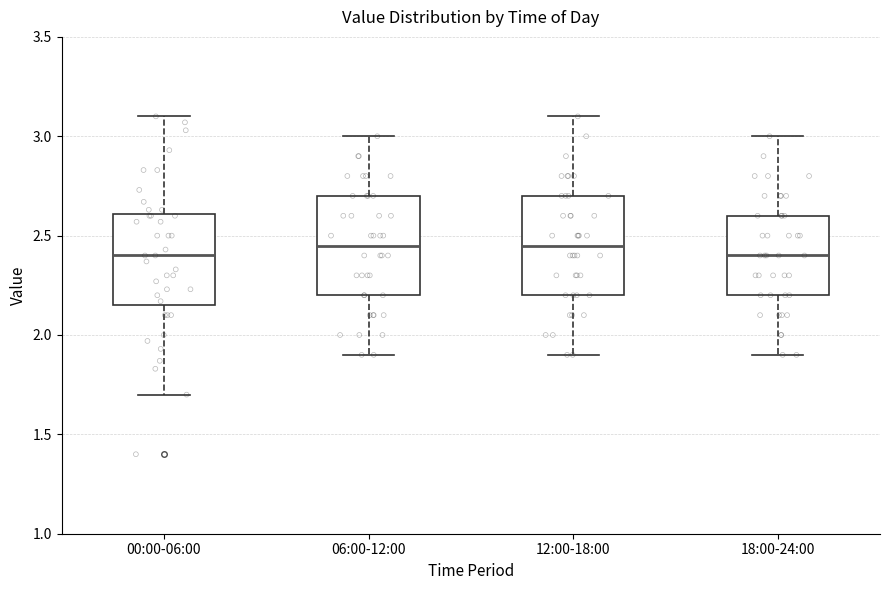

Where is the lower edge of the box for 00:00-06:00 on the y-axis? The values are not printed on the chart, so give them approximately, as read against the axis.

2.15